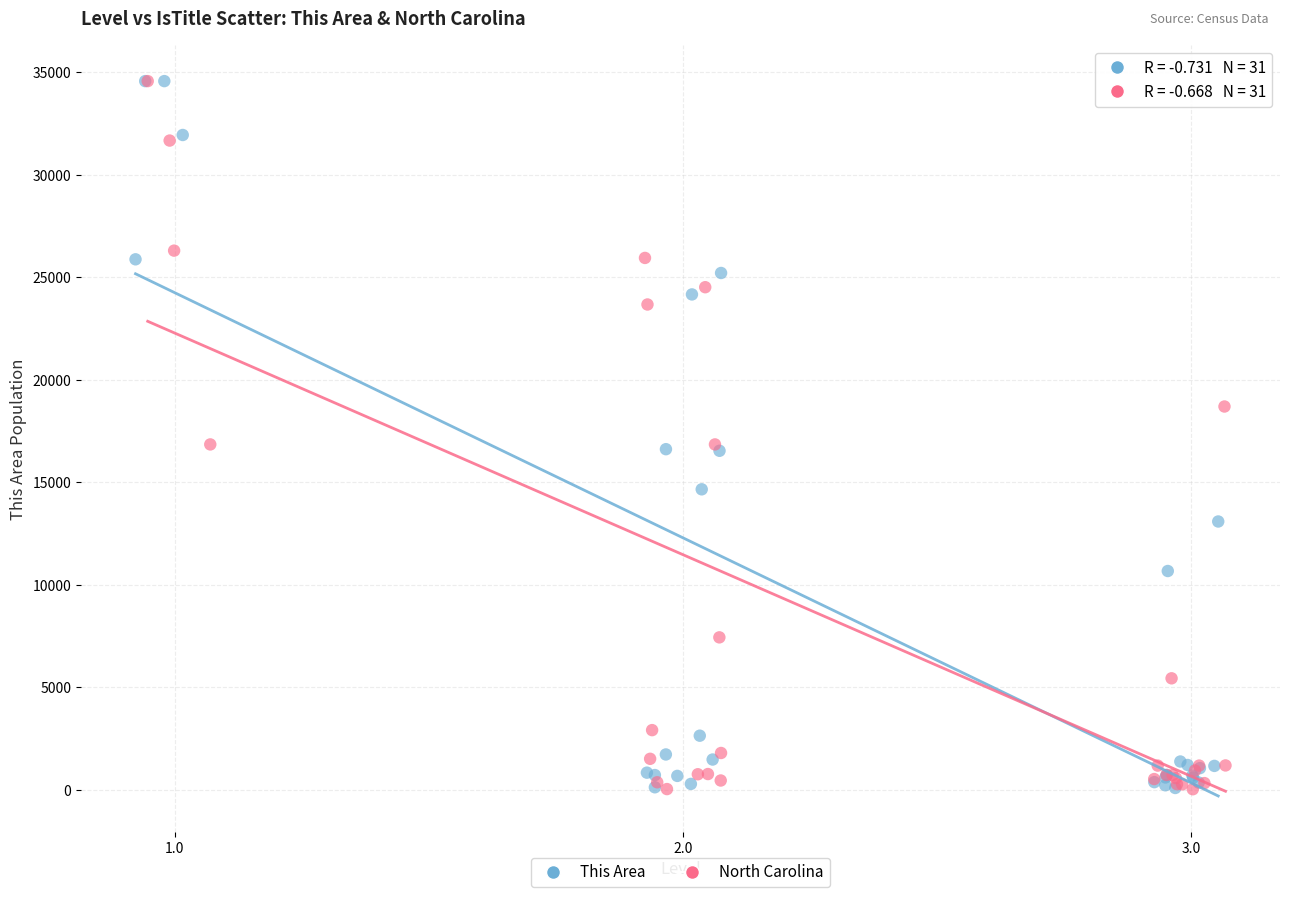

What are all the series names shown in the legend?

This Area, North Carolina